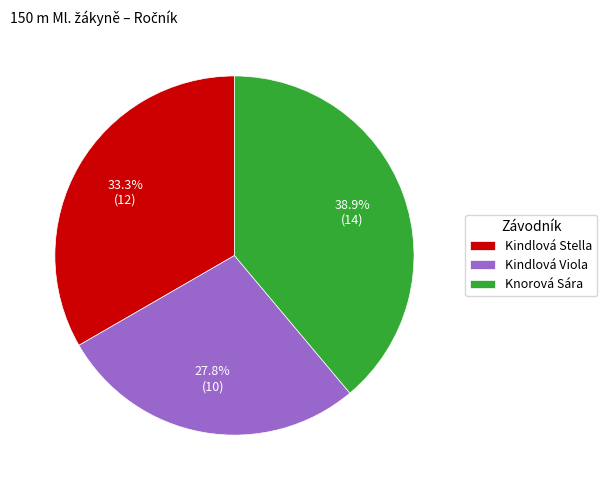

Which category has the biggest portion of the pie?

Knorová Sára